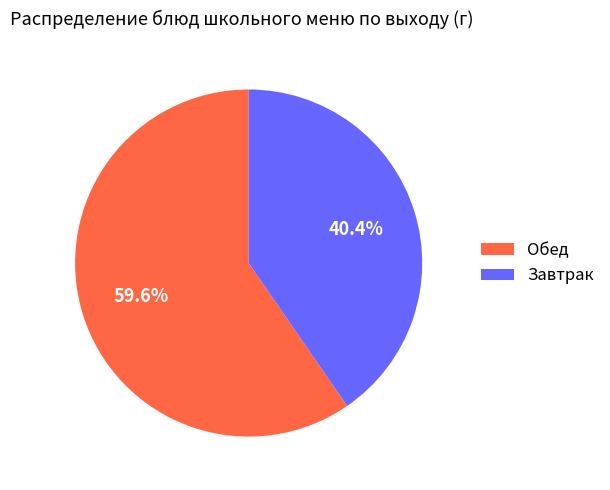

What percentage do Обед and Завтрак together represent?

100.0%